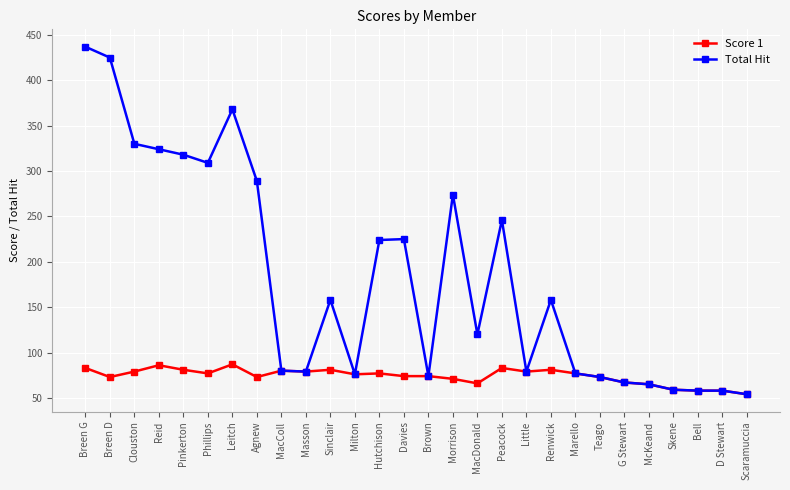

What is the average value of the Score 1 series?

74